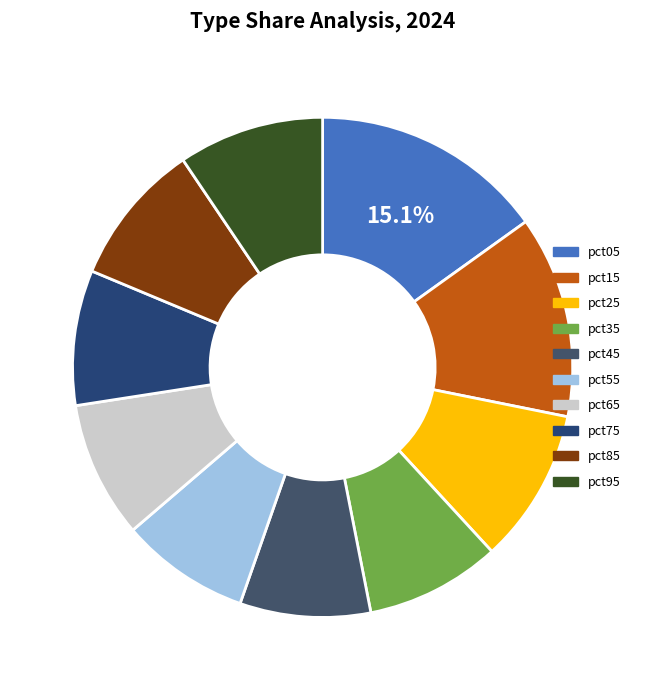

To the nearest percent, what portion does pct65 represent?

9%